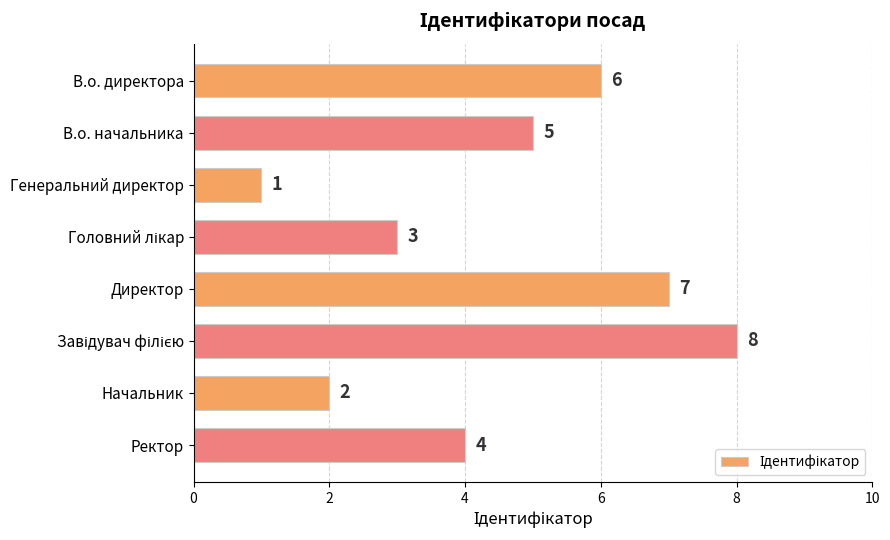

What is the difference between the maximum and second lowest values?

6